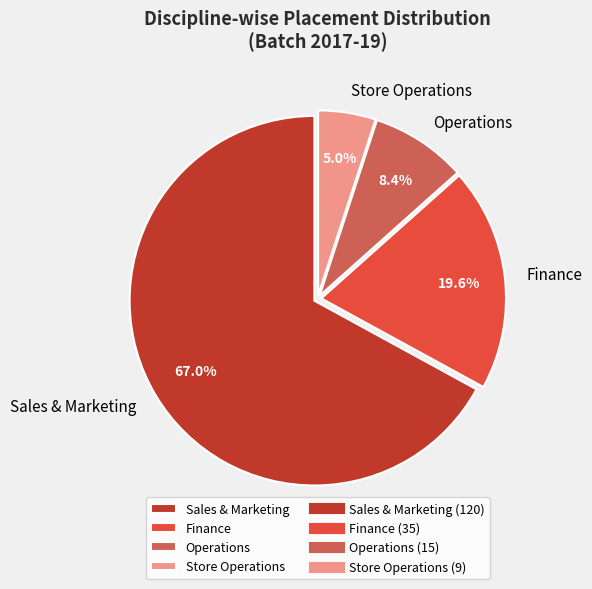

The Operations slice represents 1% of the pie. True or false?

False